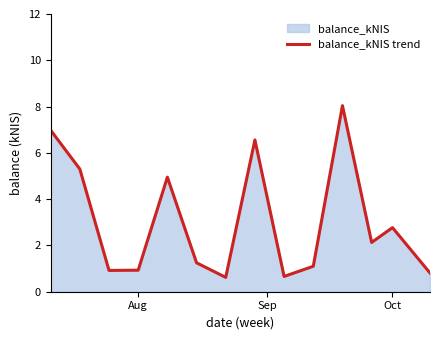

What is the minimum value shown in the chart?

0.6